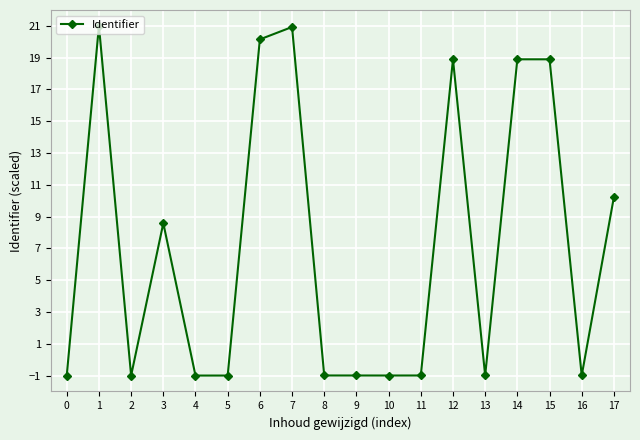

Does the chart display data point markers on the line(s)?

Yes